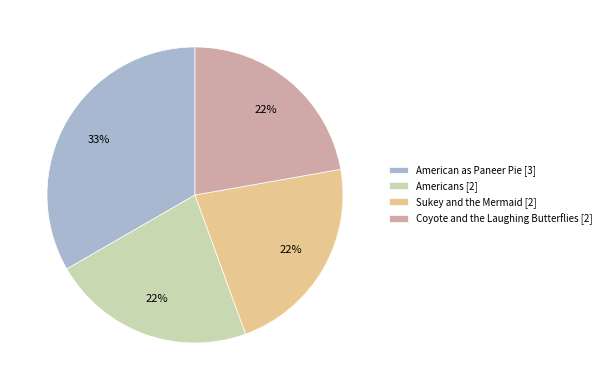

Is there a majority slice in this chart?

No